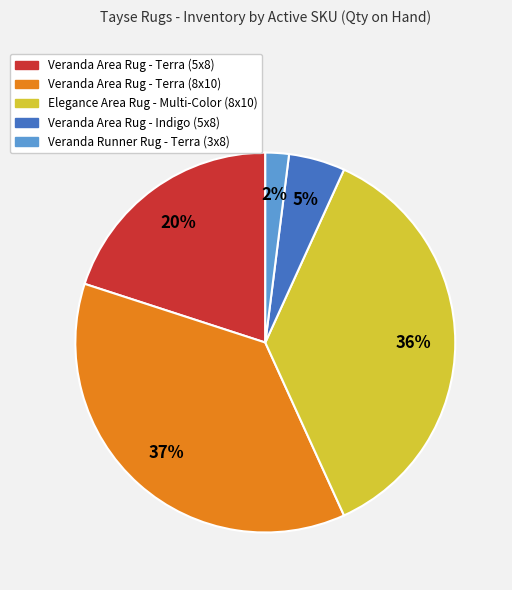

How many segments does this pie chart have?

5